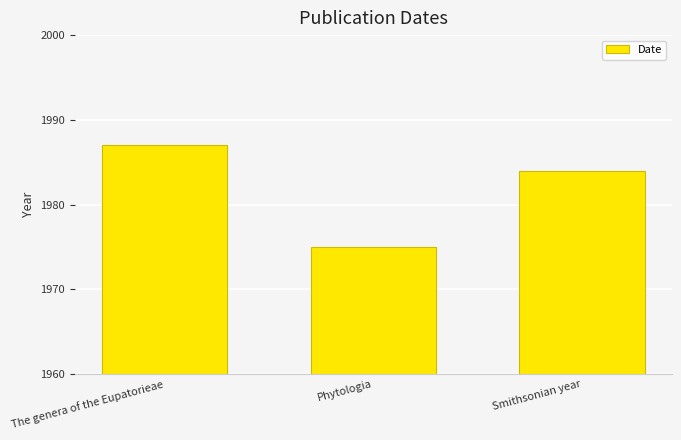

Approximately how many times larger is the value at The genera of the Eupatorieae compared to Phytologia?

1.0